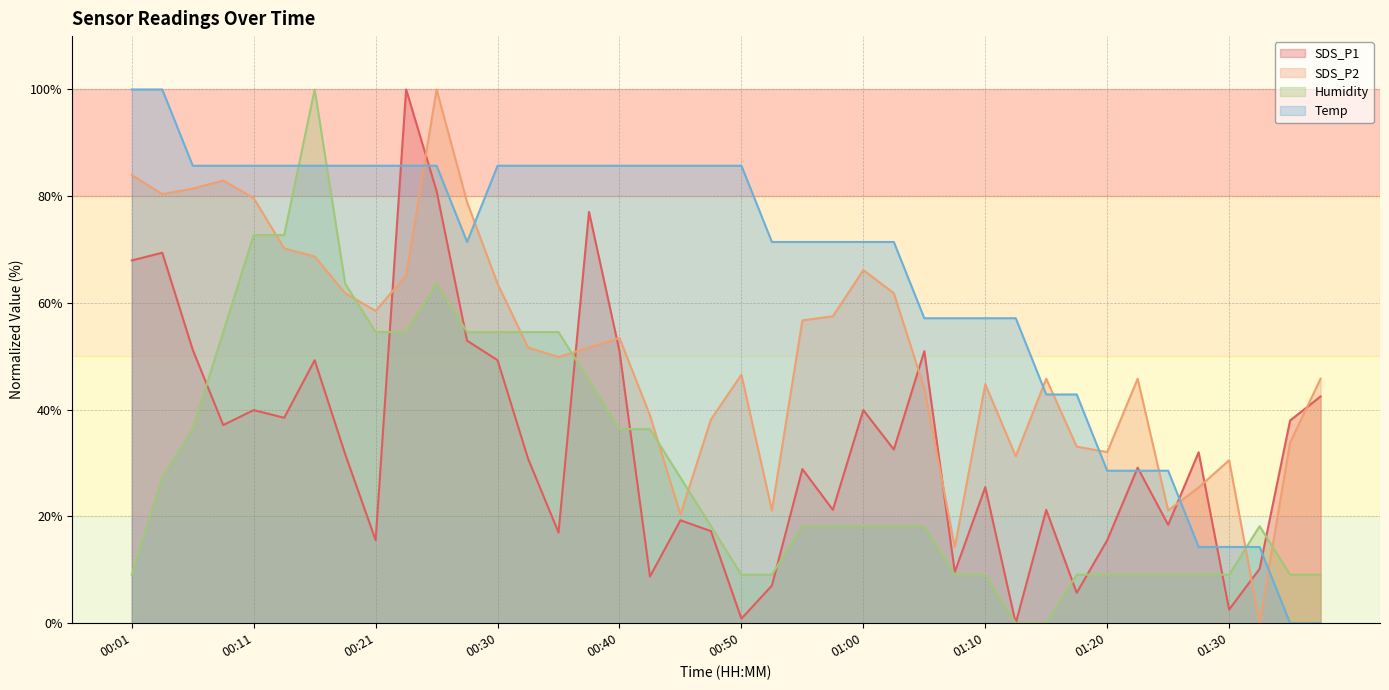

What is the label of the 6th point from the left?

00:13